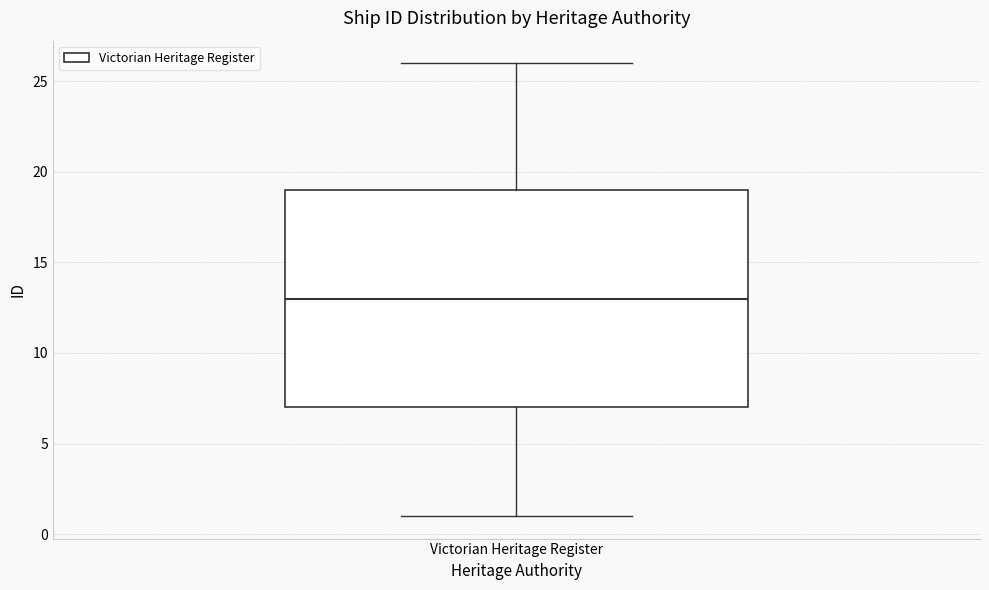

Read this box plot against the y-axis: the position of the median line, the range covered by the box, and the ends of both whiskers. The values are not printed on the chart, so give them approximately, as read against the axis.

median 13, box 7 to 19, whiskers 1 to 26